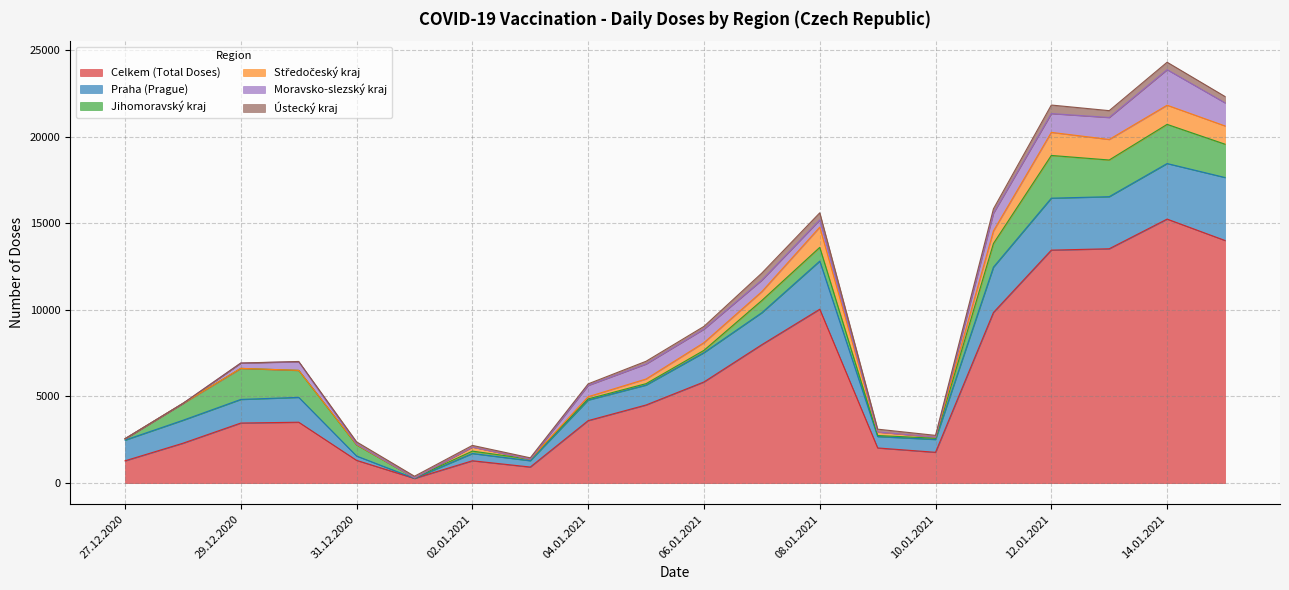

Where do Moravsko-slezský kraj and Jihomoravský kraj first cross each other?

03.01.2021 and 04.01.2021